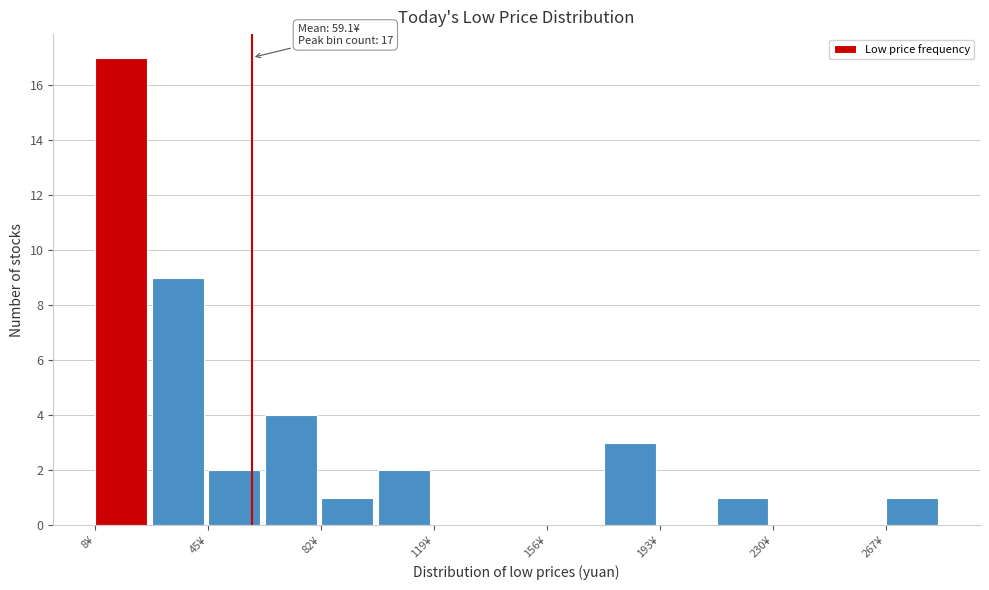

Around what value on the x-axis is the tallest bar? Give the approximate position of its centre, as read against the axis.

15